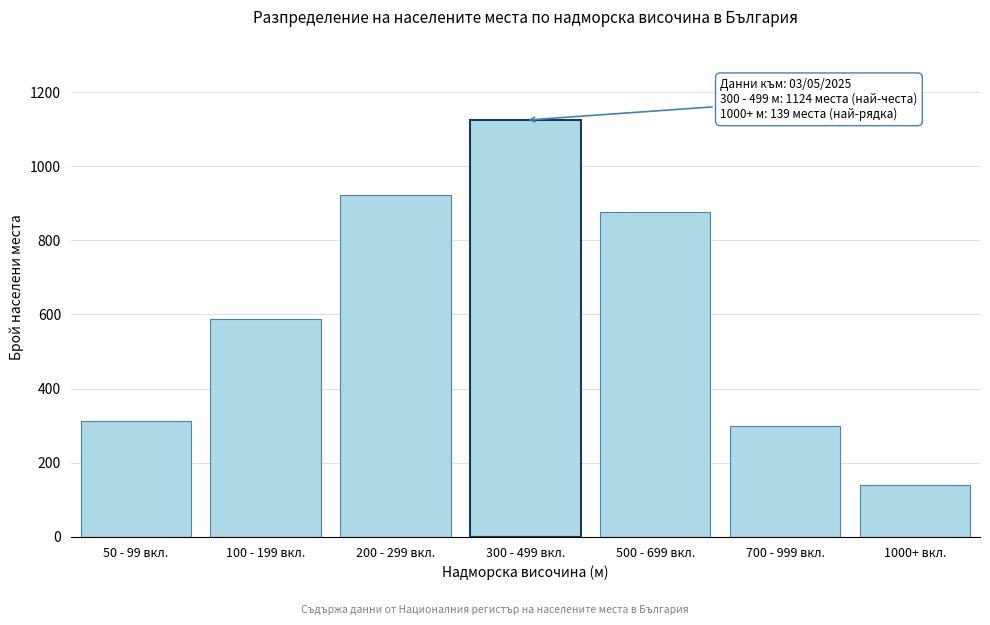

Reading left to right, extract all data points from this chart.

50 - 99 вкл.=312	100 - 199 вкл.=587	200 - 299 вкл.=923	300 - 499 вкл.=1124	500 - 699 вкл.=876	700 - 999 вкл.=298	1000+ вкл.=139